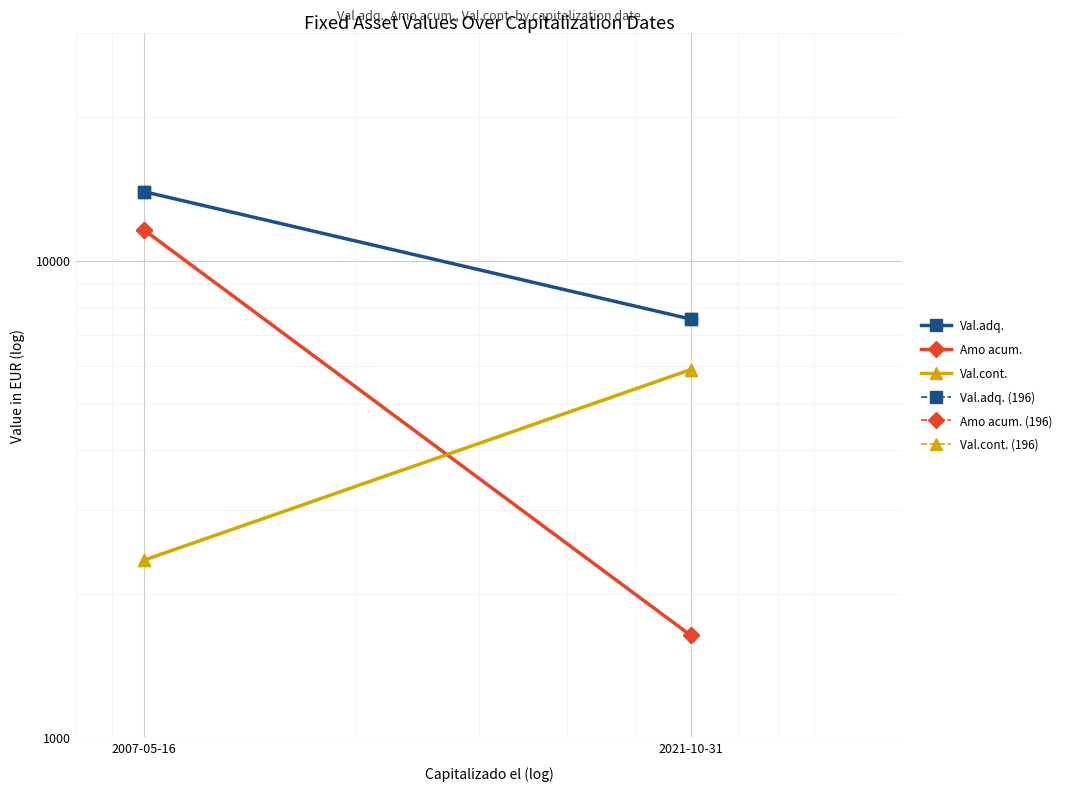

True or false: Val.adq. (196) has a value of 7543.8 at 2021-10-31.

True